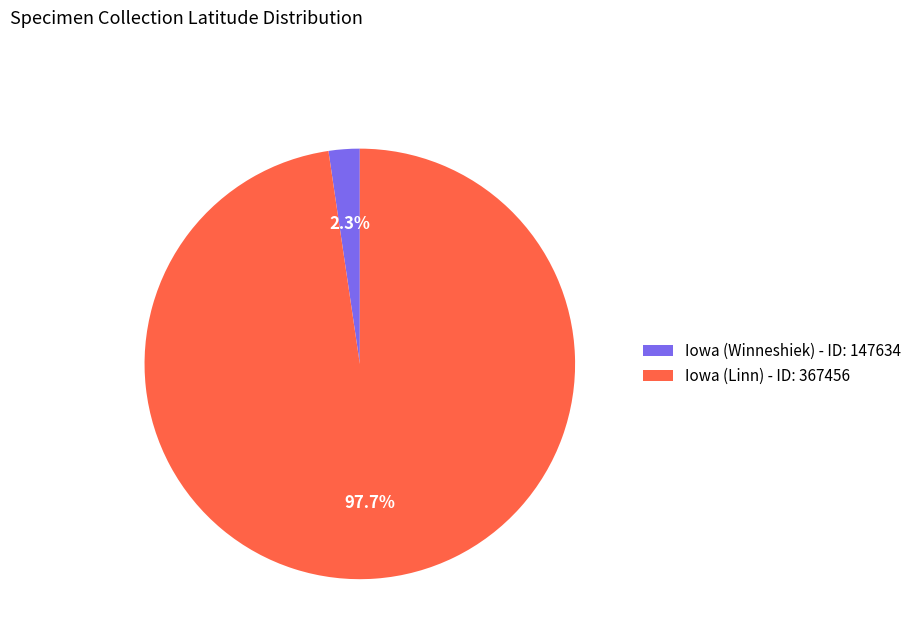

To the nearest percent, what is the combined percentage of Iowa (Winneshiek) and Iowa (Linn)?

100%